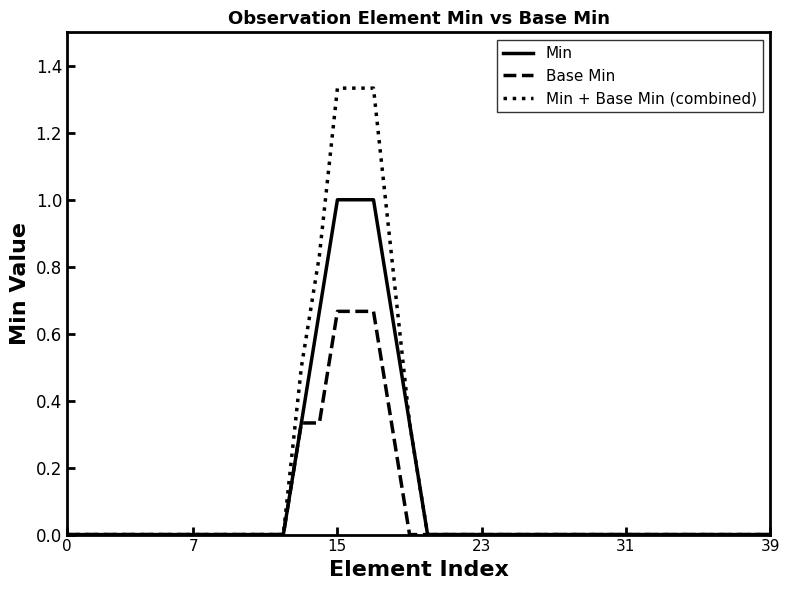

Rank the series by their maximum value, from lowest to highest.

Base Min, Min, Min + Base Min (combined)